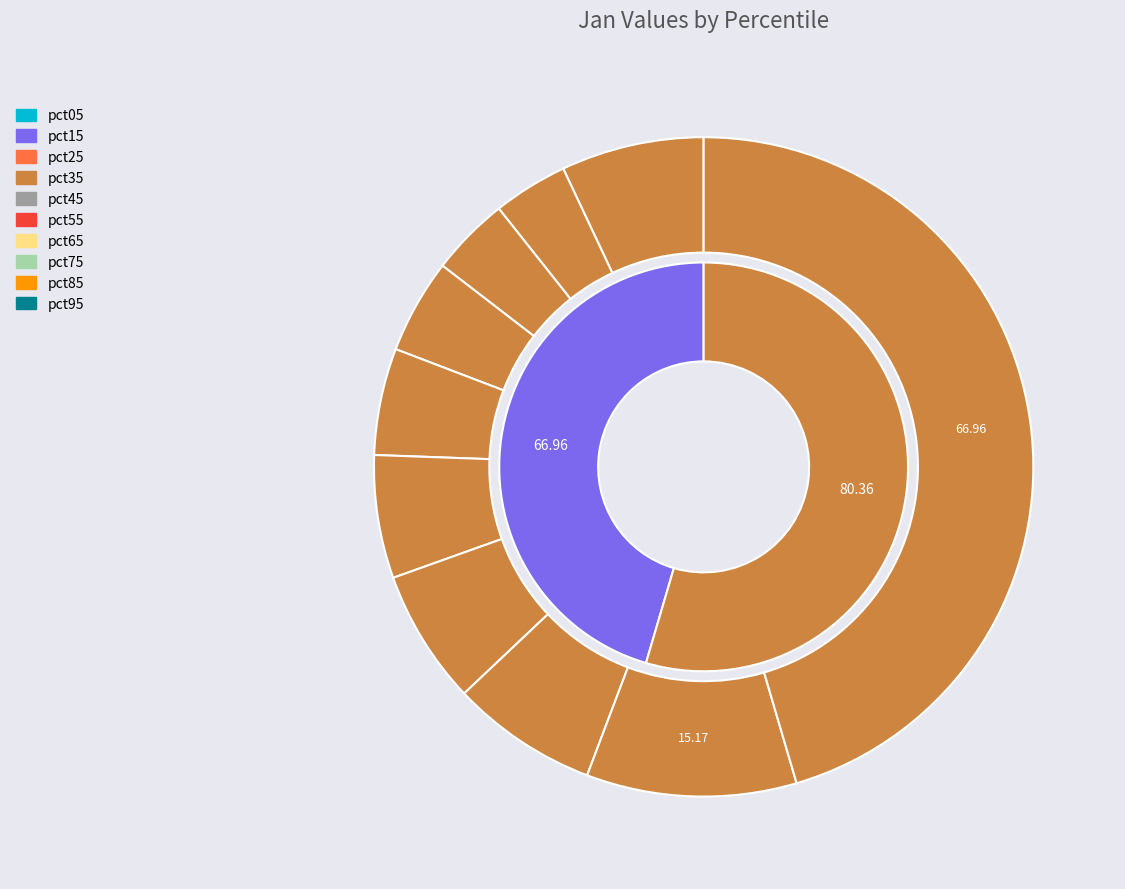

To the nearest percent, what is the difference between the largest and smallest slice percentages?

42%